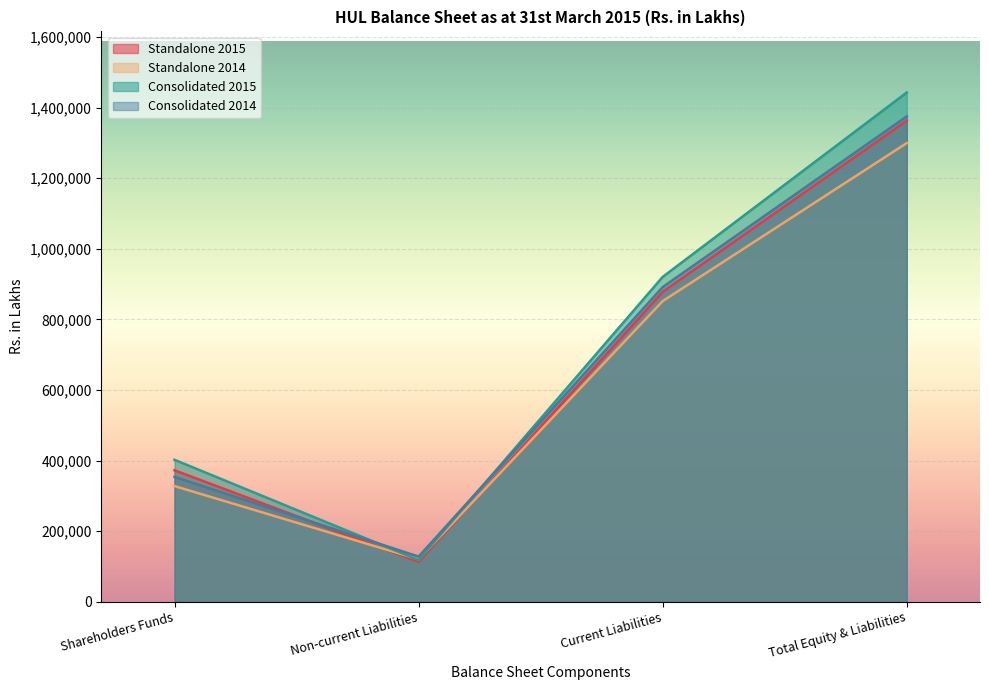

At which category is the sum across all series the highest?

Total Equity & Liabilities